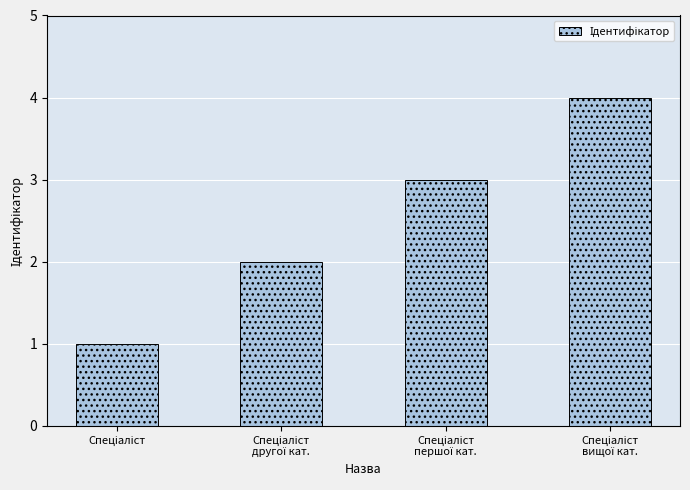

What is the sum of all values?

10